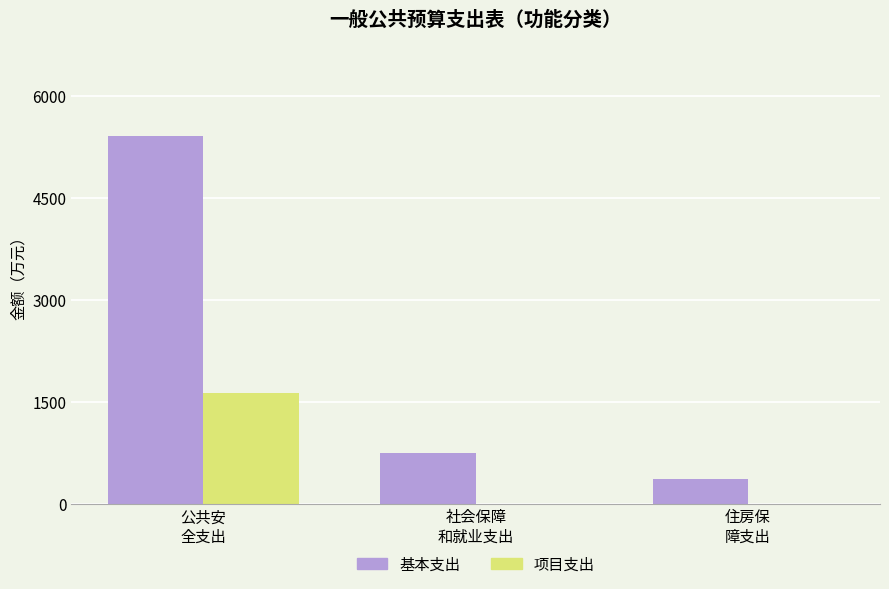

What is the sum of all 基本支出 values?

6521.3